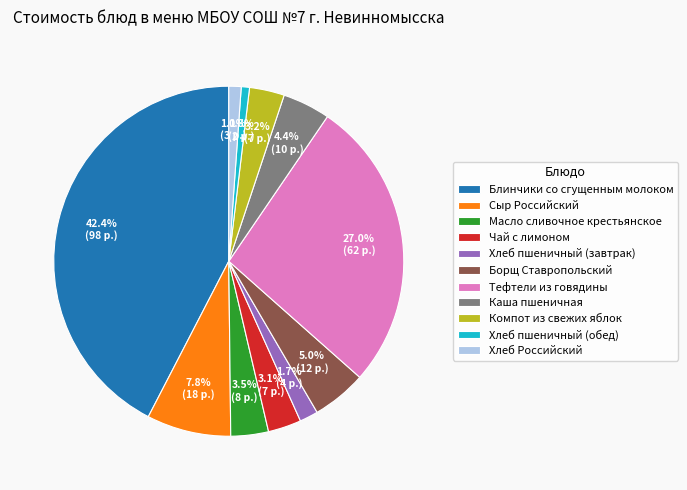

Between Борщ Ставропольский and Тефтели из говядины, which is larger?

Тефтели из говядины